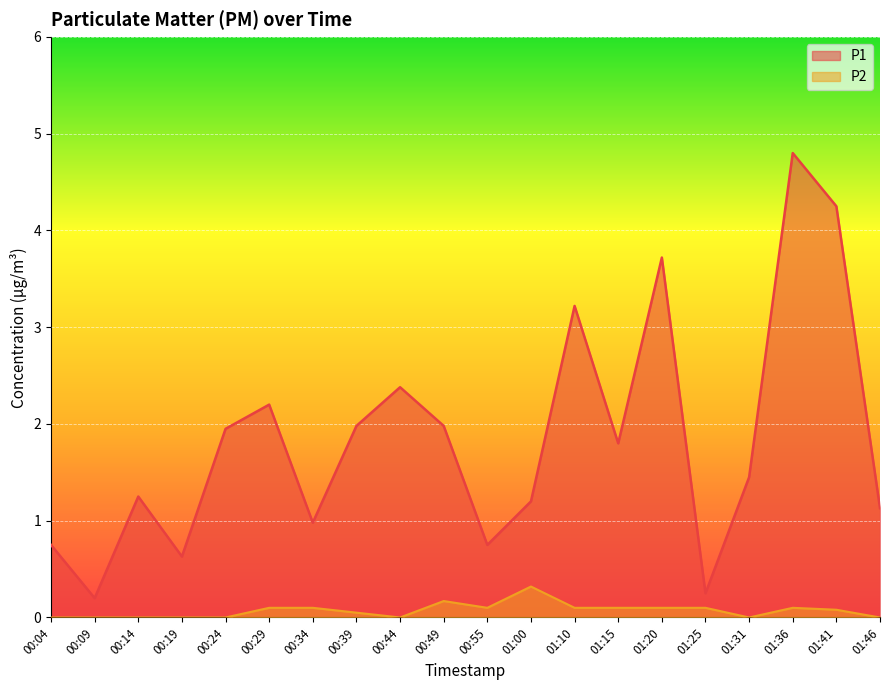

Which series changed the most between 00:04 and 01:15?

P1